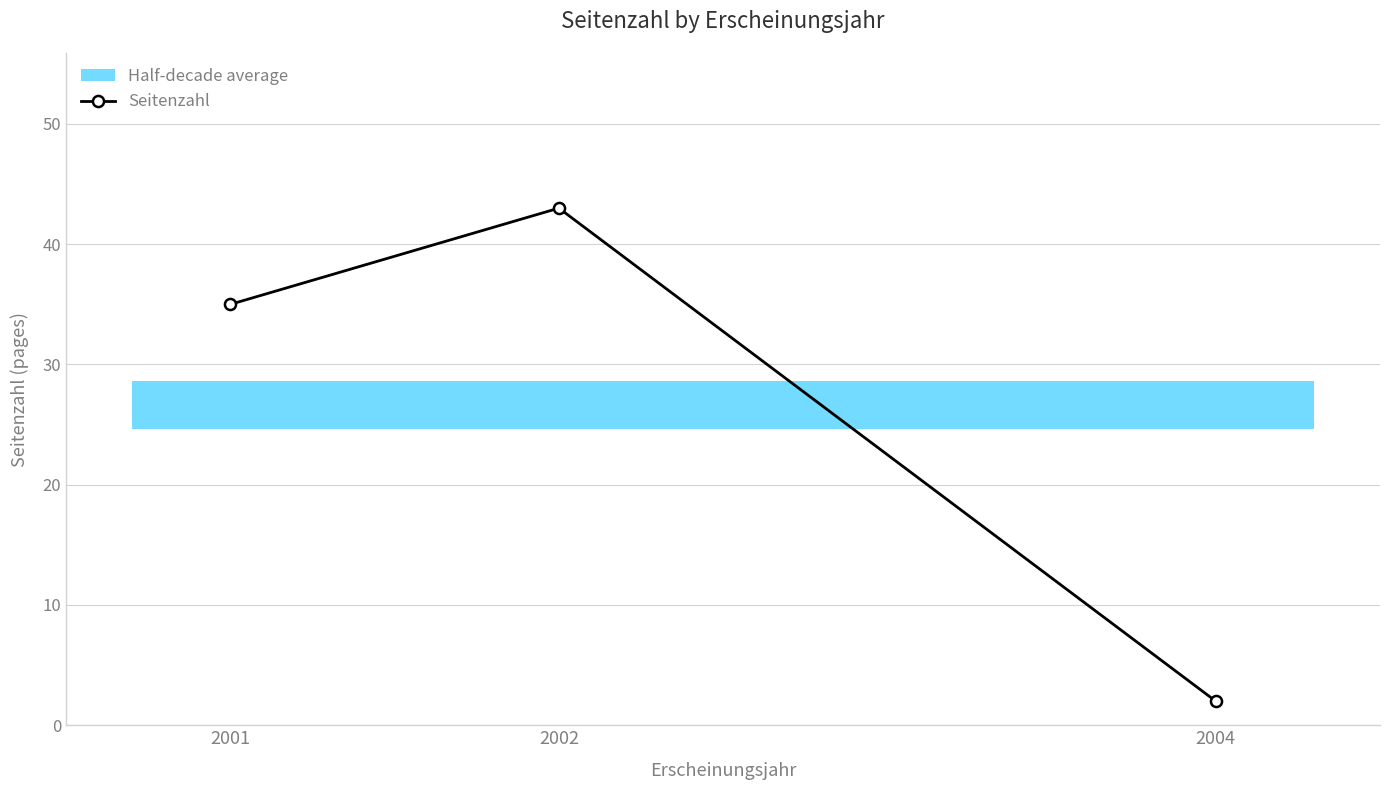

Read the value at 2001, to the nearest 10.

40